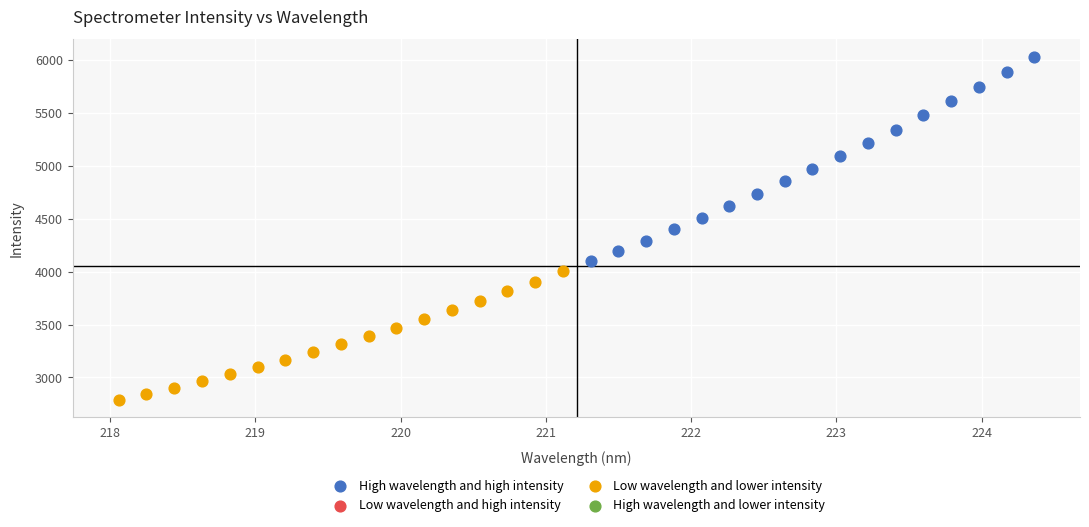

Which series reaches the minimum Y coordinate?

Low wavelength and lower intensity